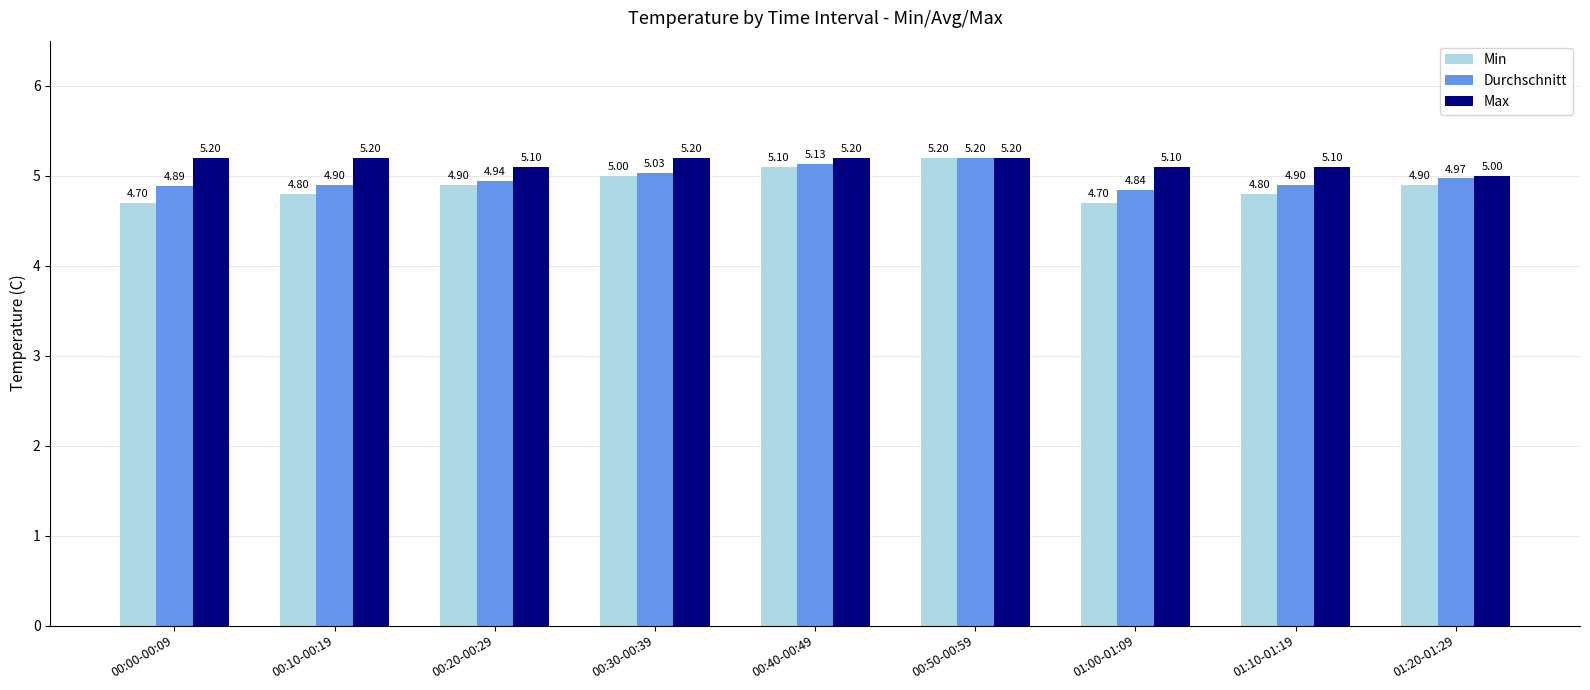

At 00:00-00:09, list the series in order from smallest to largest.

Min, Durchschnitt, Max